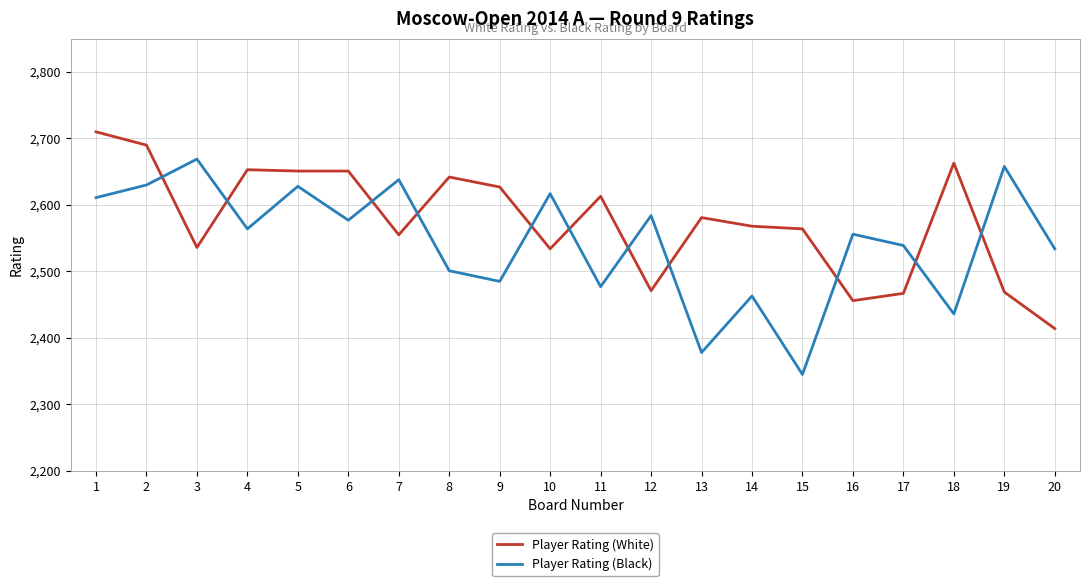

What are all the series names shown in the legend?

Player Rating (White), Player Rating (Black)